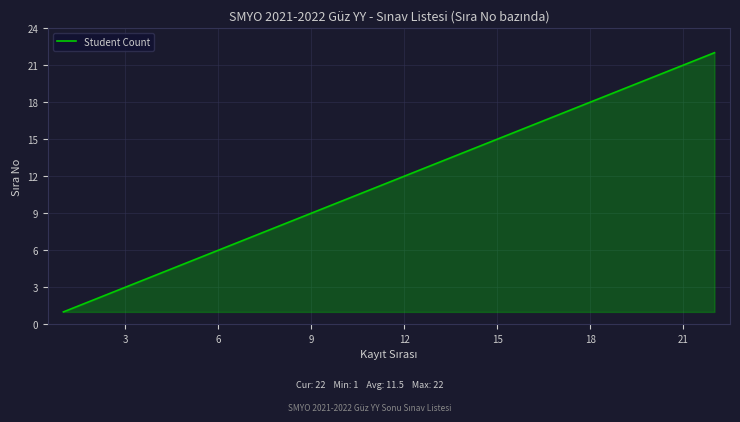

What is the greatest value displayed?

22